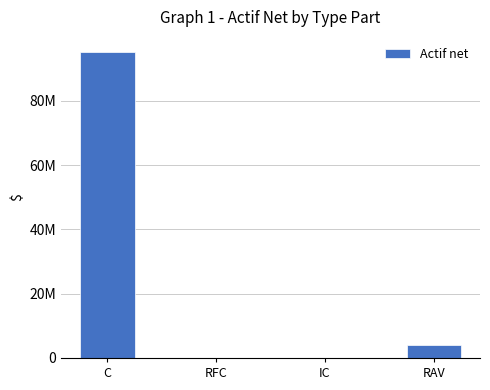

Reading left to right, transcribe all the data shown in this chart.

C=95137194.8	RFC=1585.7	IC=1507.8	RAV=4095671.7